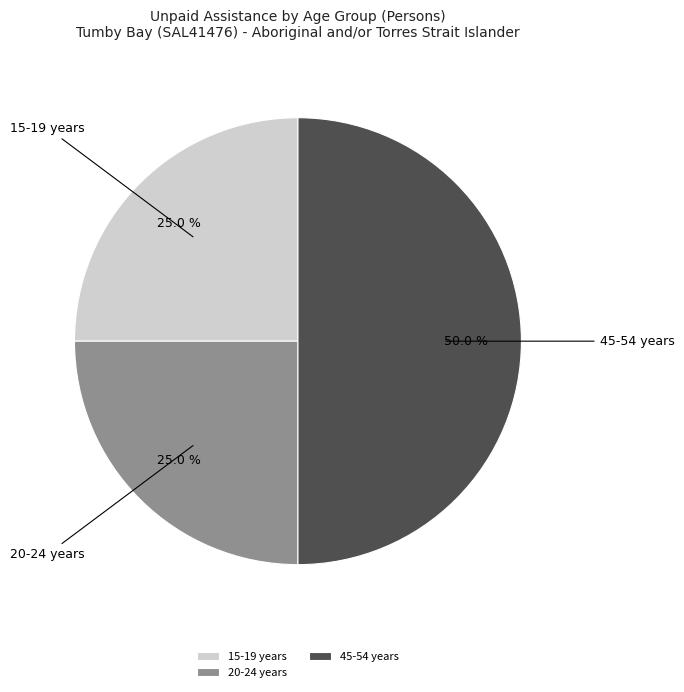

Which slice is the largest?

45-54 years